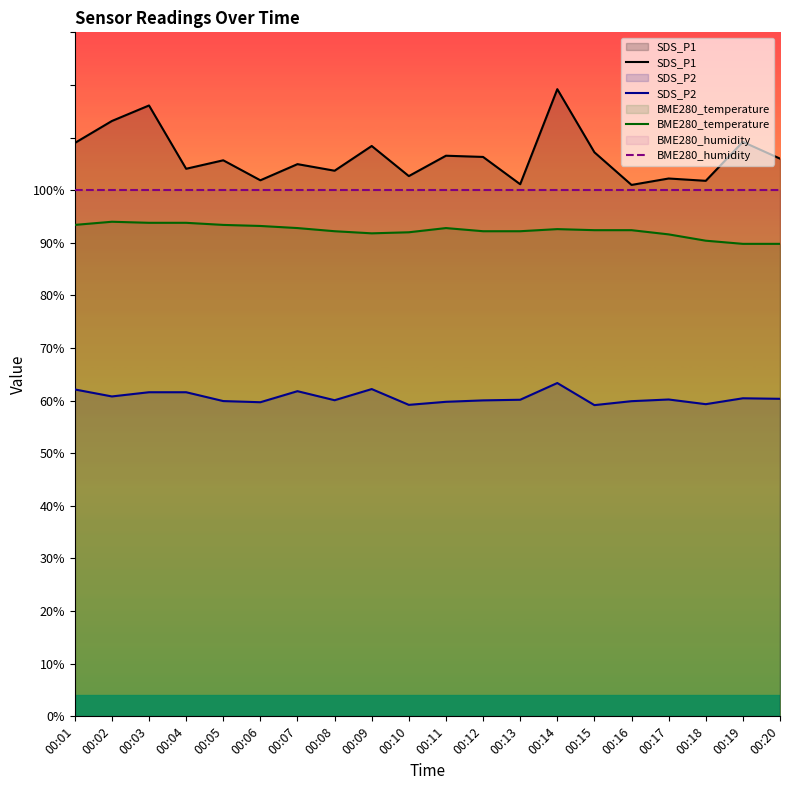

True or false: SDS_P1 and BME280_temperature cross at least once.

False